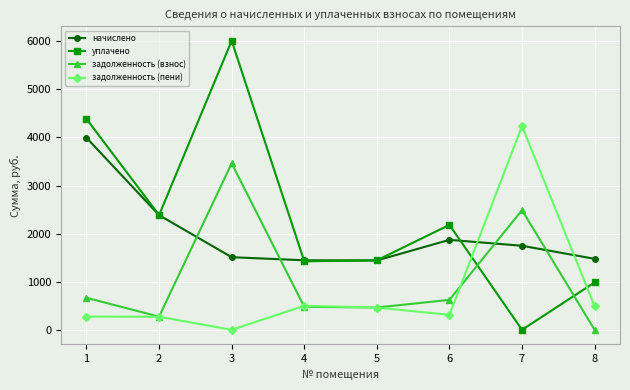

Rank the series at 3 from highest to lowest value.

уплачено, задолженность (взнос), начислено, задолженность (пени)